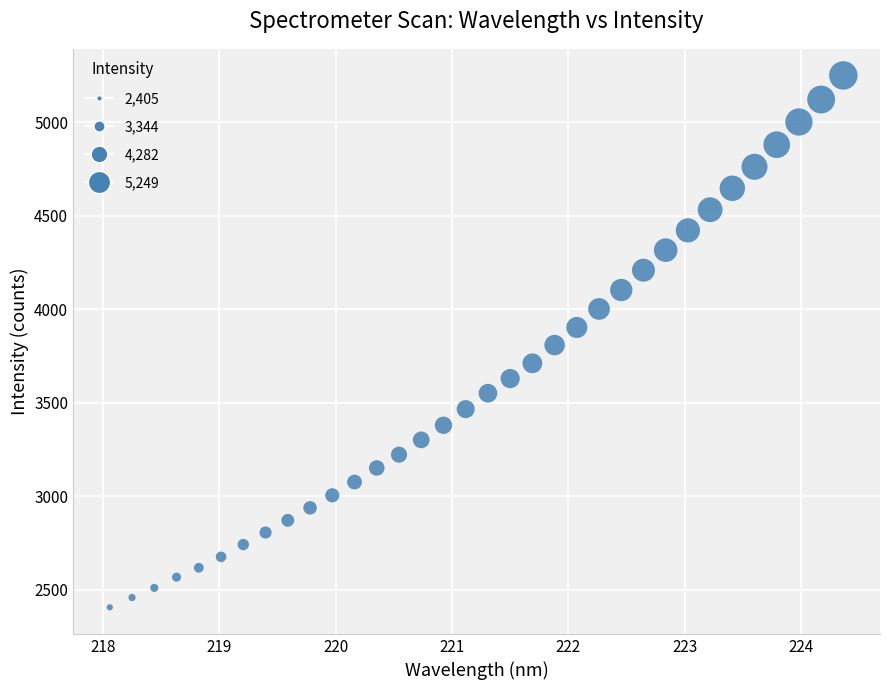

What is the range of X values (max minus min)?

6.3